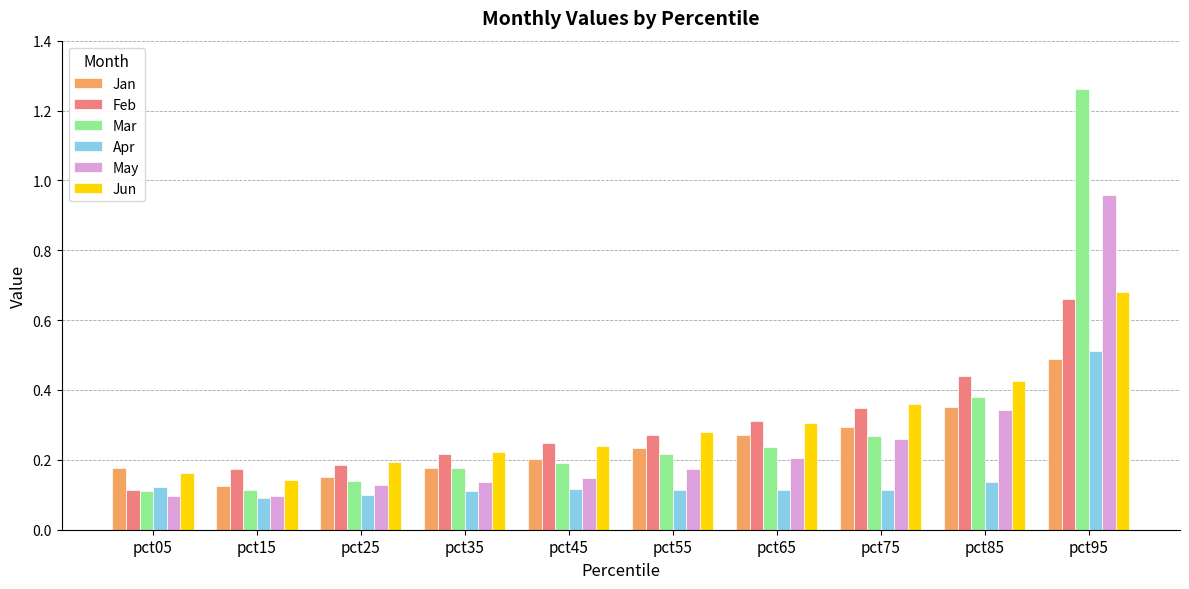

What is the sum of all Feb values?

3.0